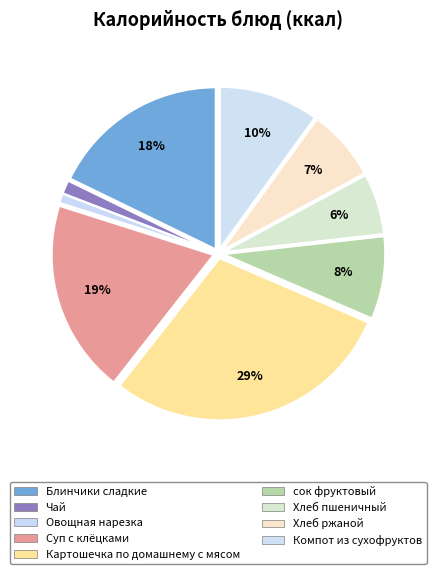

Is it true that Картошечка по домашнему с мясом is 29% of the pie?

True